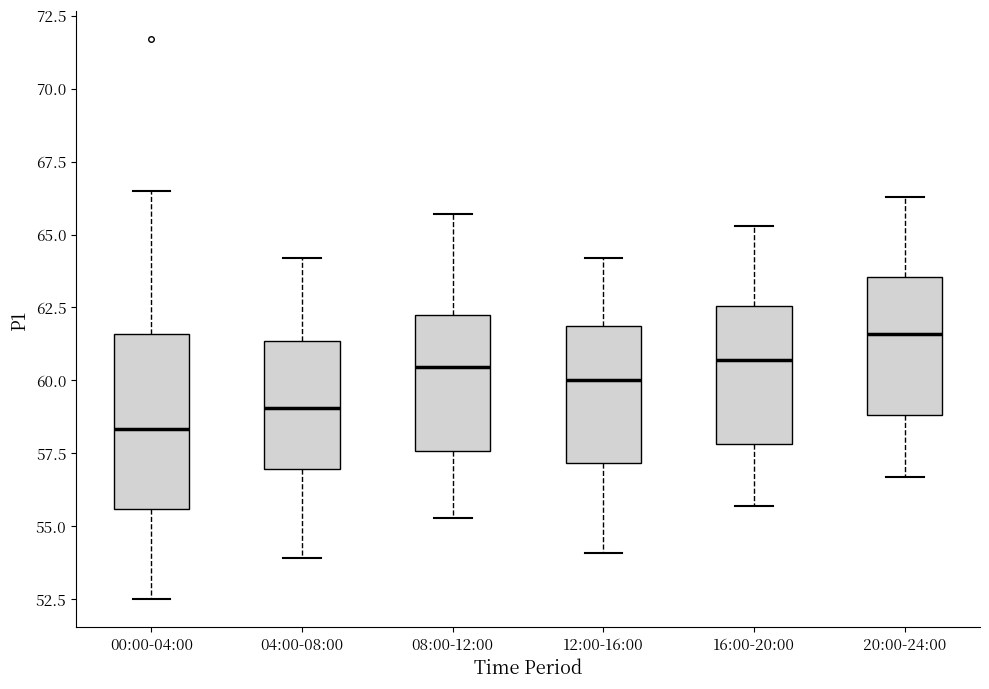

Reading left to right, transcribe this box plot: for each box, give where its median line is, the range the box spans, and where its two whiskers end, as read against the y-axis. The values are not printed on the chart, so give them approximately, as read against the axis.

00:00-04:00: median 58.5, box 55.5 to 61.5, whiskers 52.5 to 66.5
04:00-08:00: median 59.0, box 57.0 to 61.5, whiskers 54.0 to 64.0
08:00-12:00: median 60.5, box 57.5 to 62.5, whiskers 55.5 to 65.5
12:00-16:00: median 60.0, box 57.0 to 62.0, whiskers 54.0 to 64.0
16:00-20:00: median 60.5, box 58.0 to 62.5, whiskers 55.5 to 65.5
20:00-24:00: median 61.5, box 59.0 to 63.5, whiskers 56.5 to 66.5